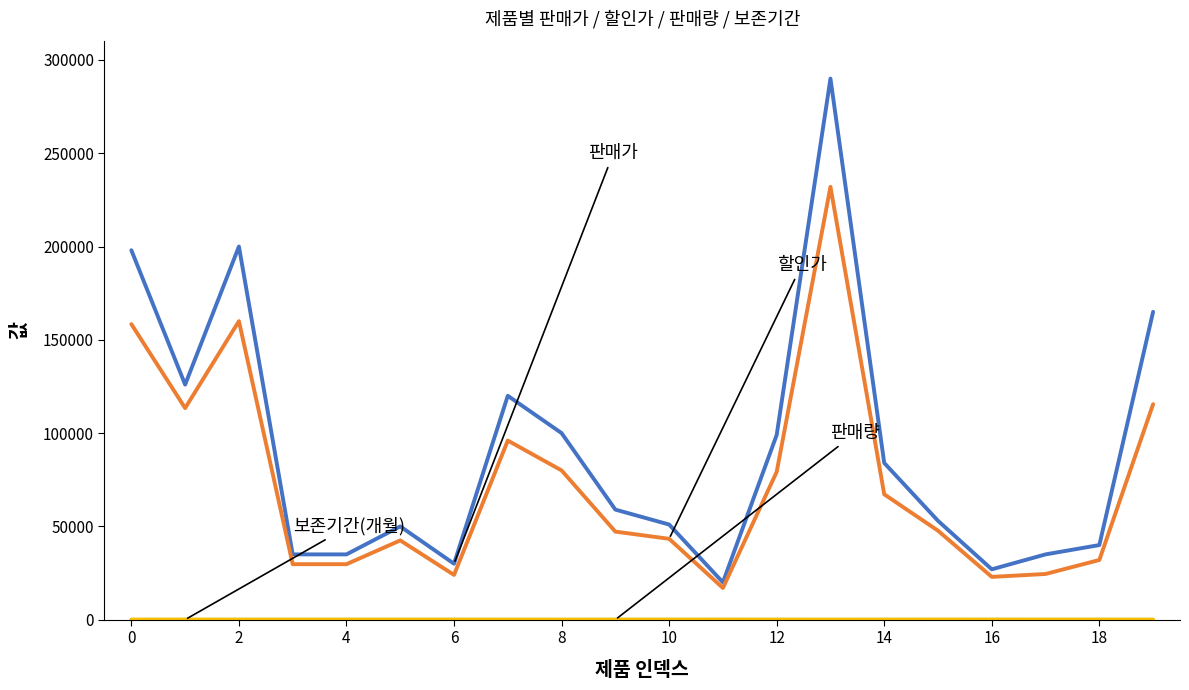

What is the greatest value displayed?

290000